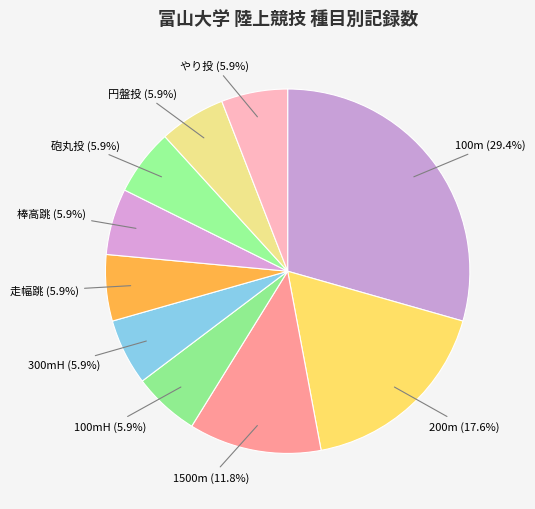

How many segments does this pie chart have?

10